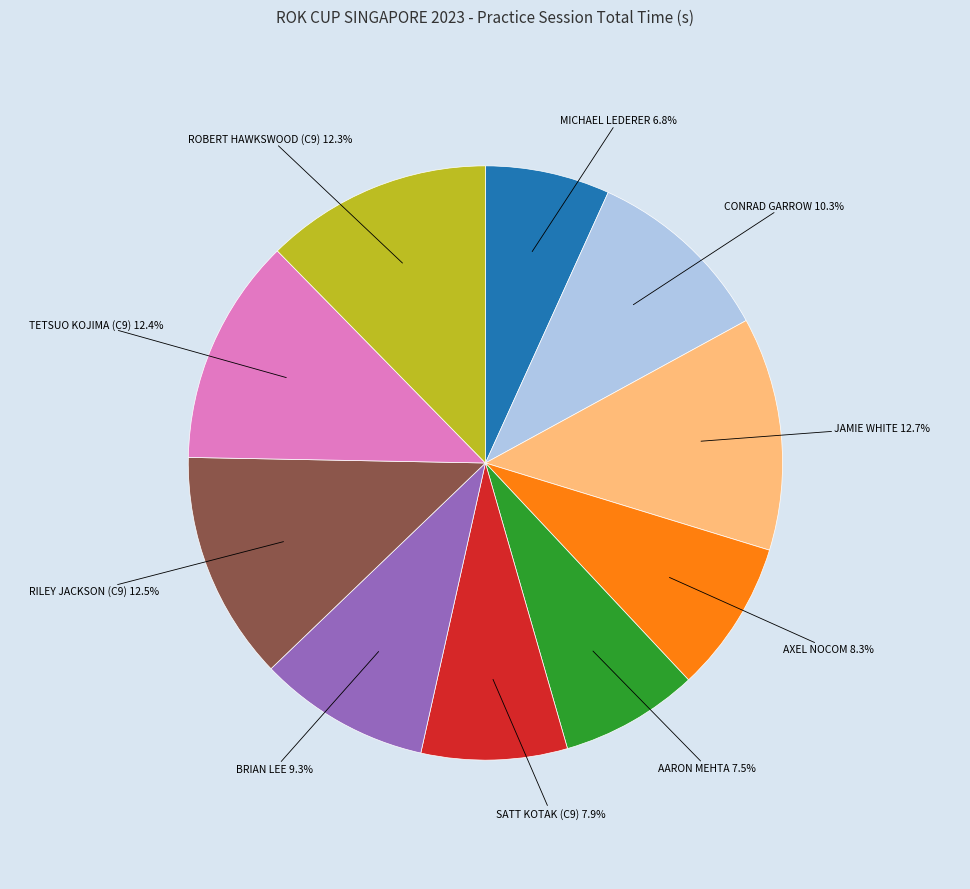

To the nearest percent, what portion does AXEL NOCOM represent?

8%